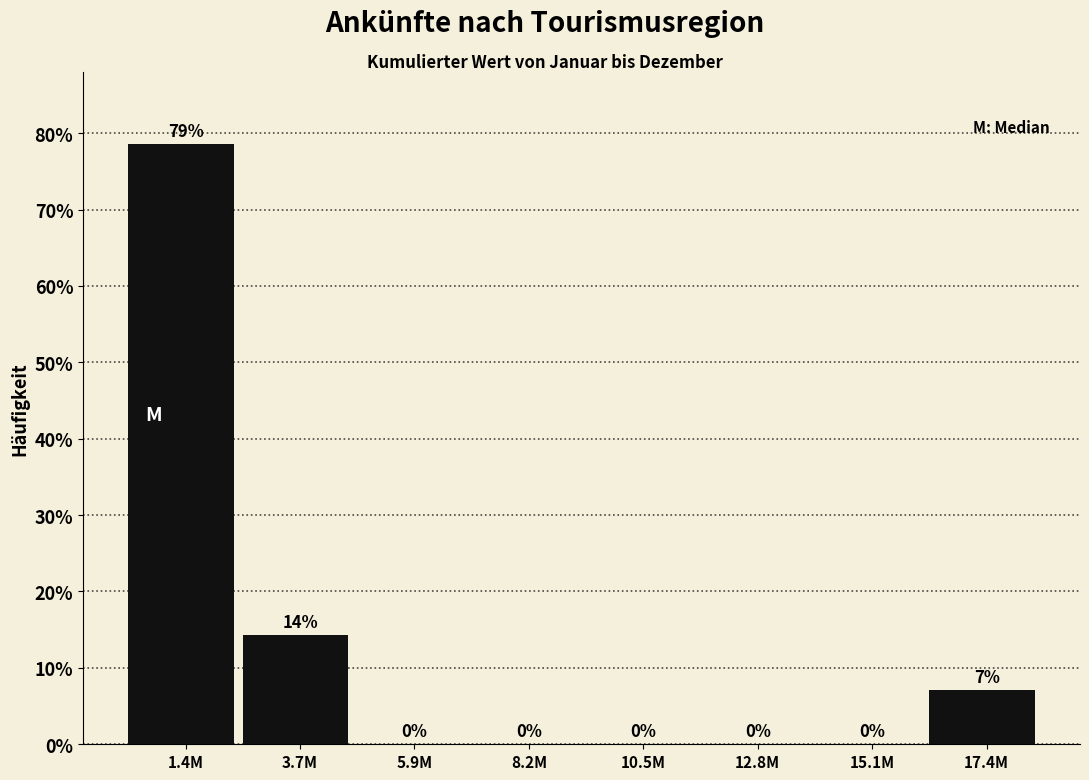

The value at 1.4M is 78.6. True or false?

True